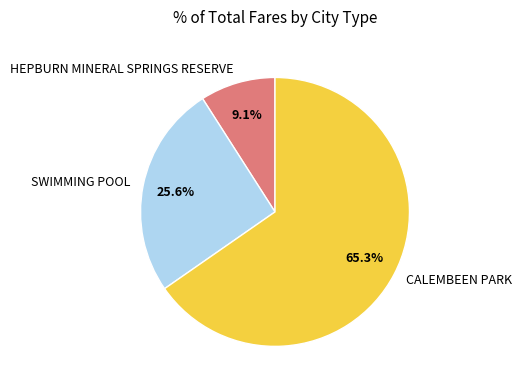

To the nearest percent, what portion does HEPBURN MINERAL SPRINGS RESERVE represent?

9%